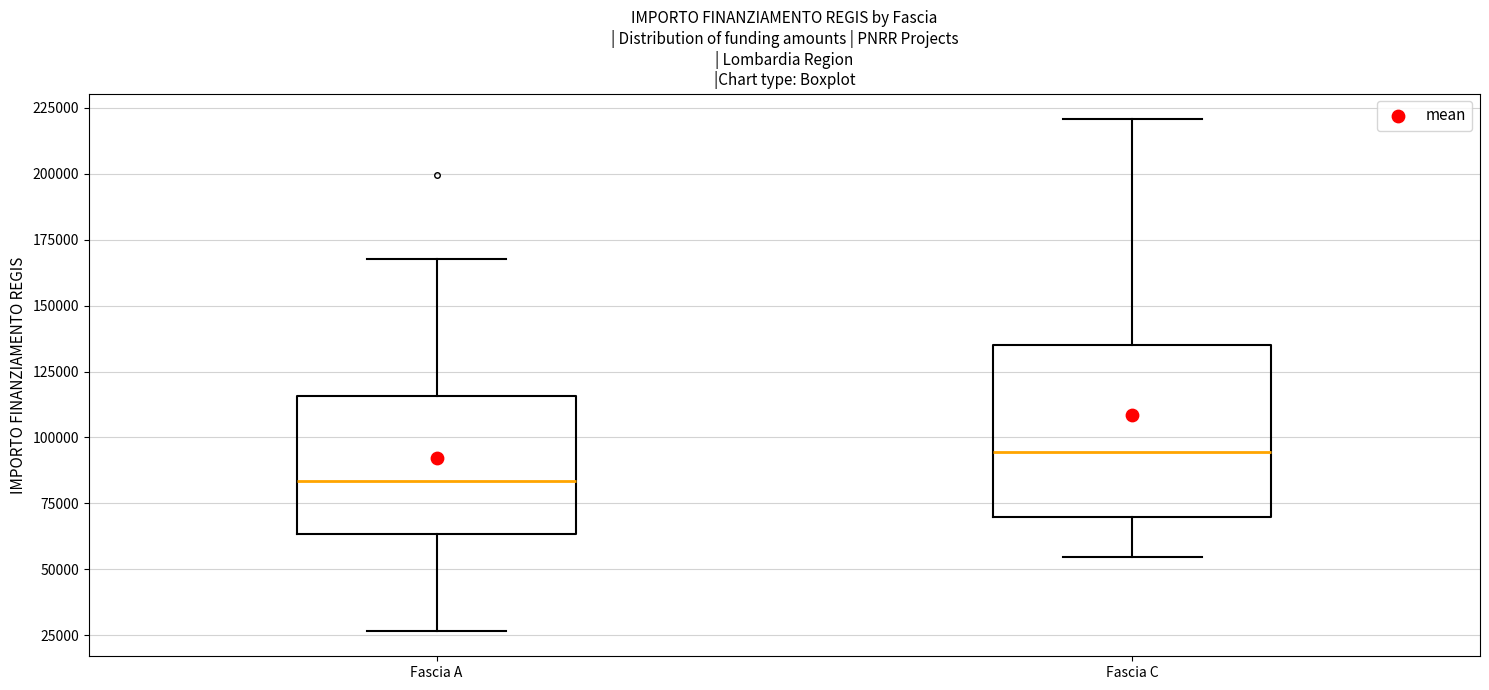

Reading left to right, read every box against the y-axis: the position of its median line, the range the box covers, and the ends of its whiskers. The values are not printed on the chart, so give them approximately, as read against the axis.

Fascia A: median 85000, box 65000 to 115000, whiskers 25000 to 170000
Fascia C: median 95000, box 70000 to 135000, whiskers 55000 to 220000